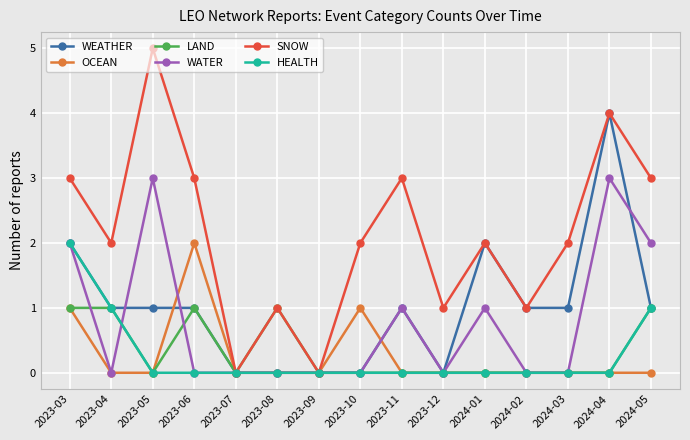

What is the label of the 3rd point from the left?

2023-05